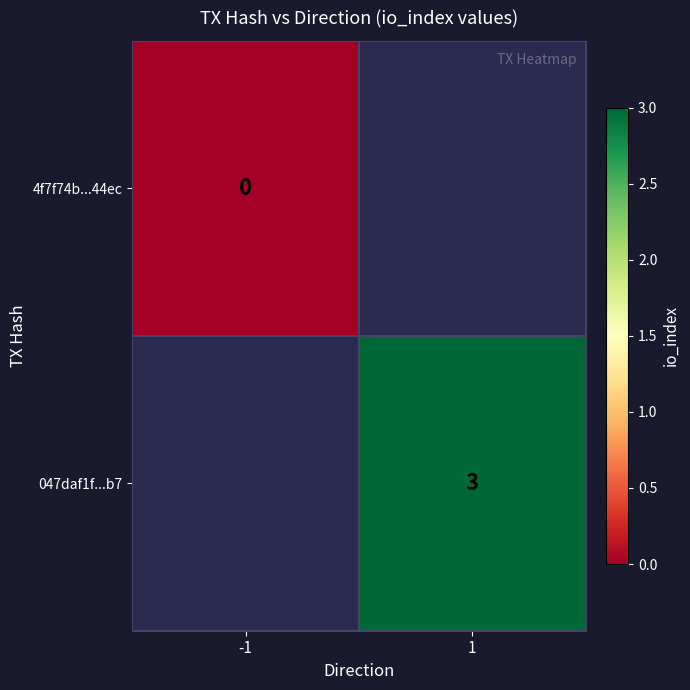

Is the value of 4f7f74b...44ec at -1 greater than the value of 047daf1f...b7 at 1?

No